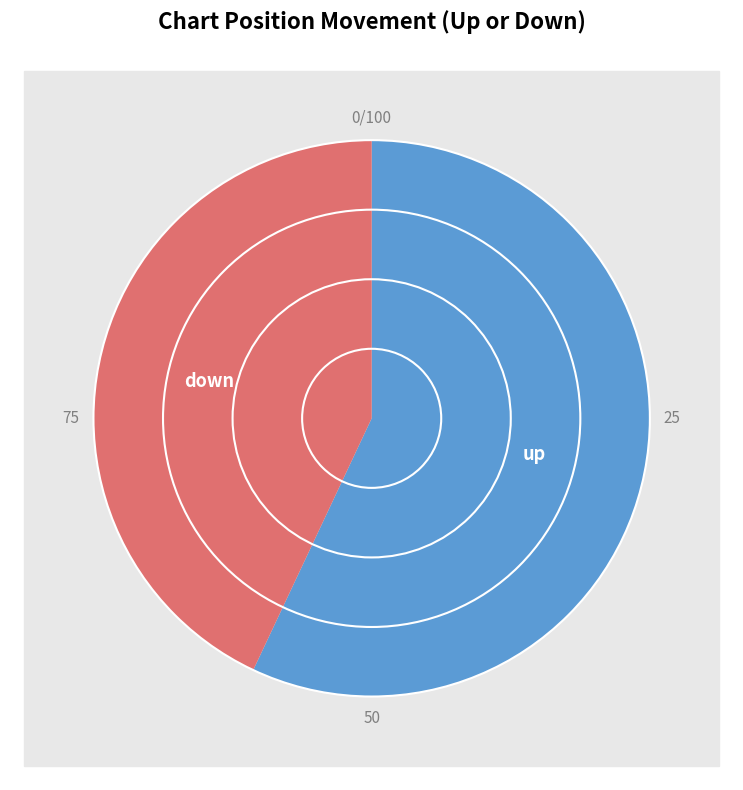

True or false: up accounts for 68% of the total.

False